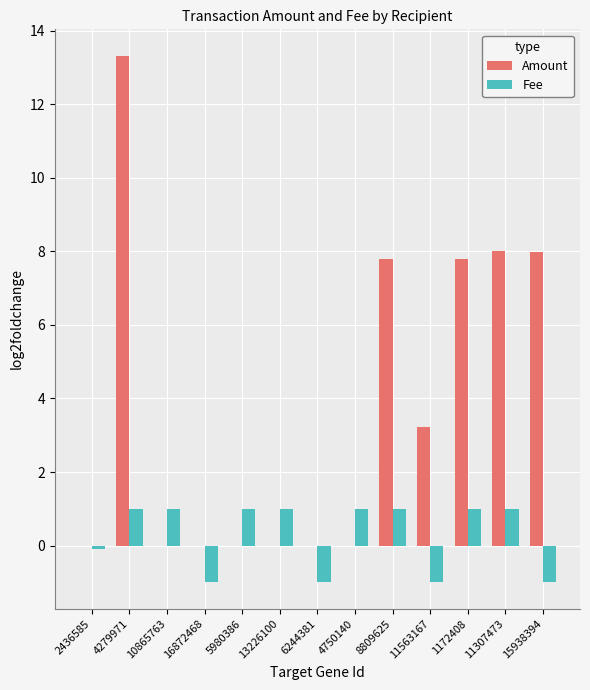

Is the value of Amount at 4279971 greater than the value of Fee at 5980386?

Yes